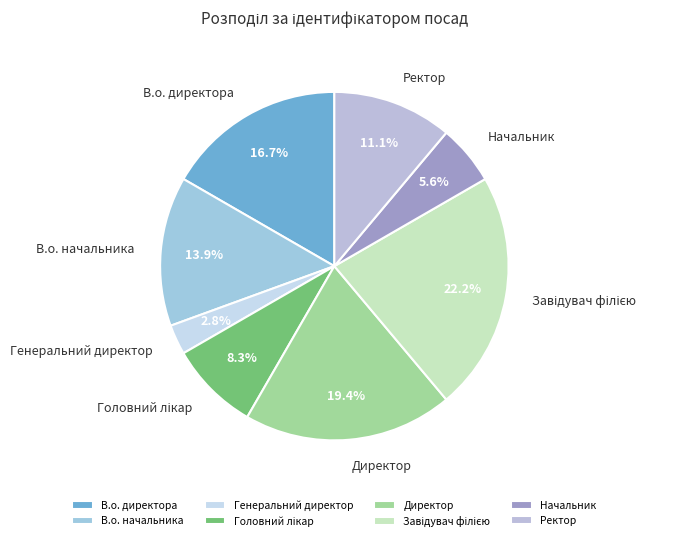

Does any single category account for the majority?

No